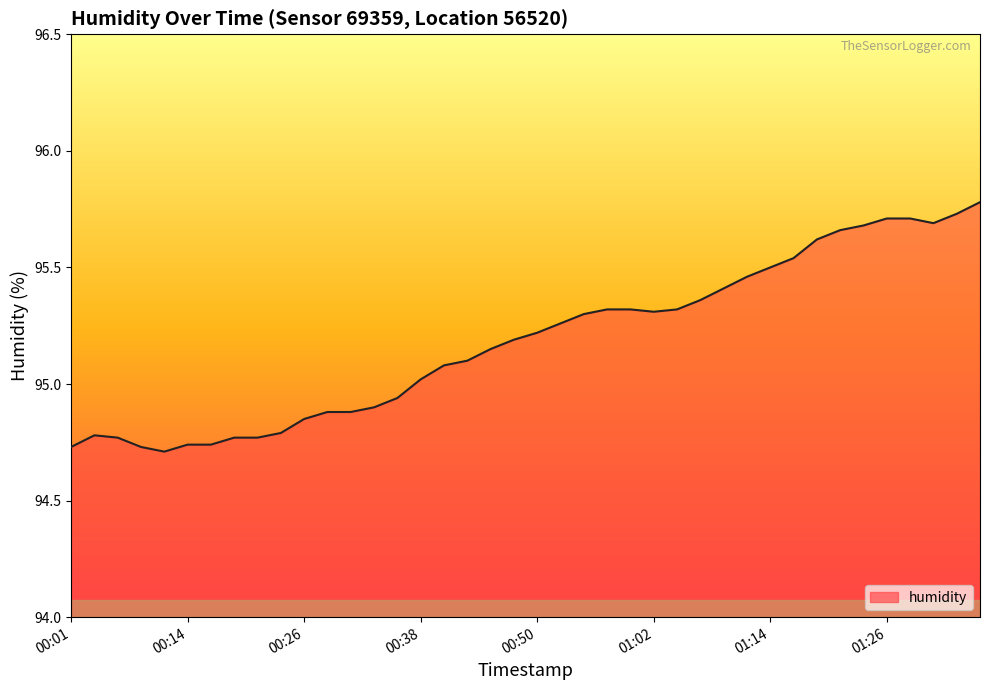

What is the greatest value displayed?

95.8